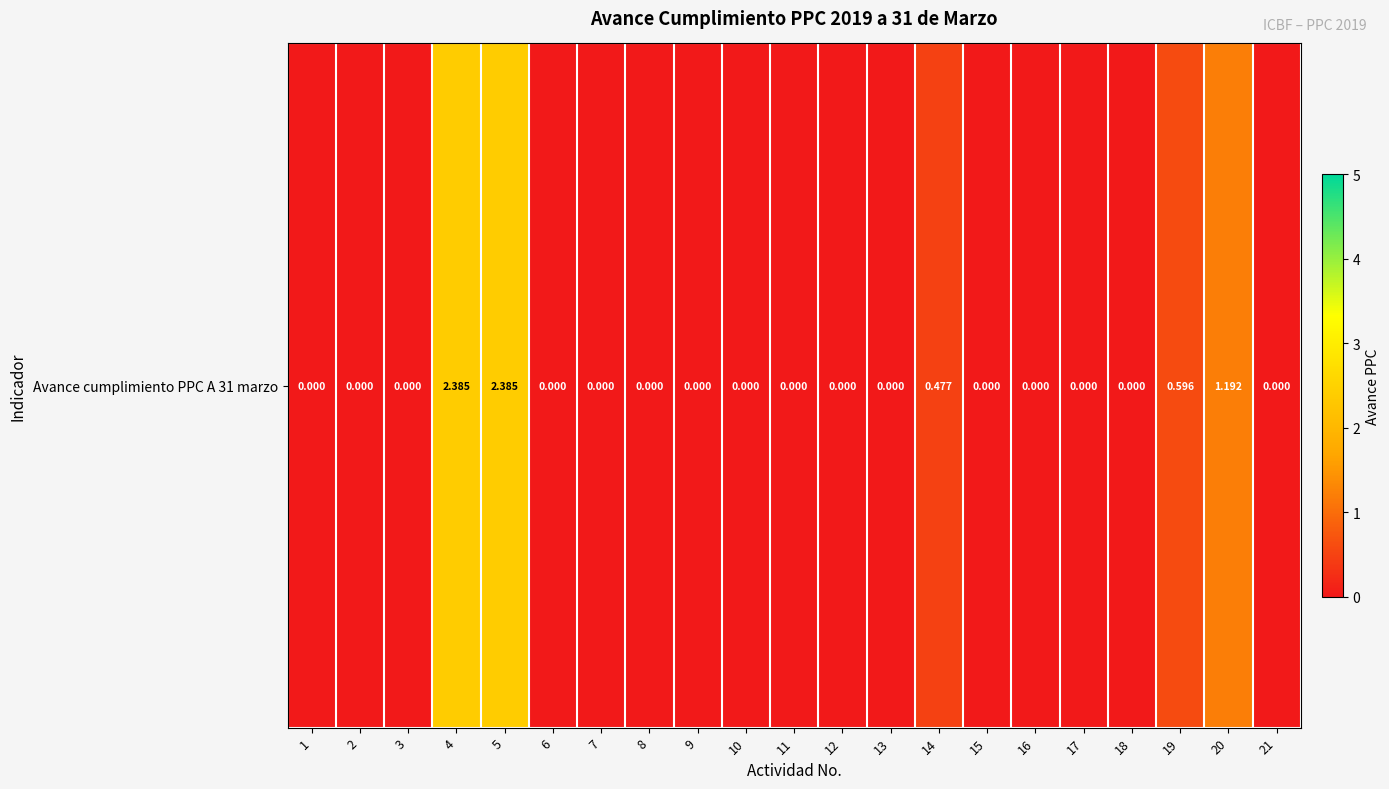

True or false: the data shows 0.0 at 7.

True